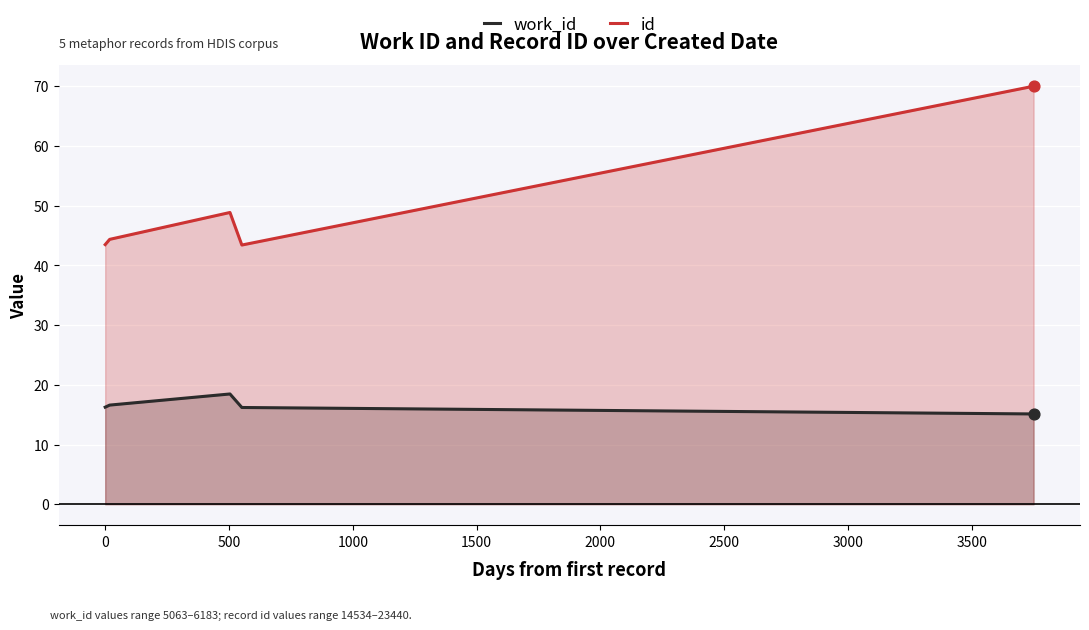

What is the difference between the maximum and minimum values in the work_id series?

3.3